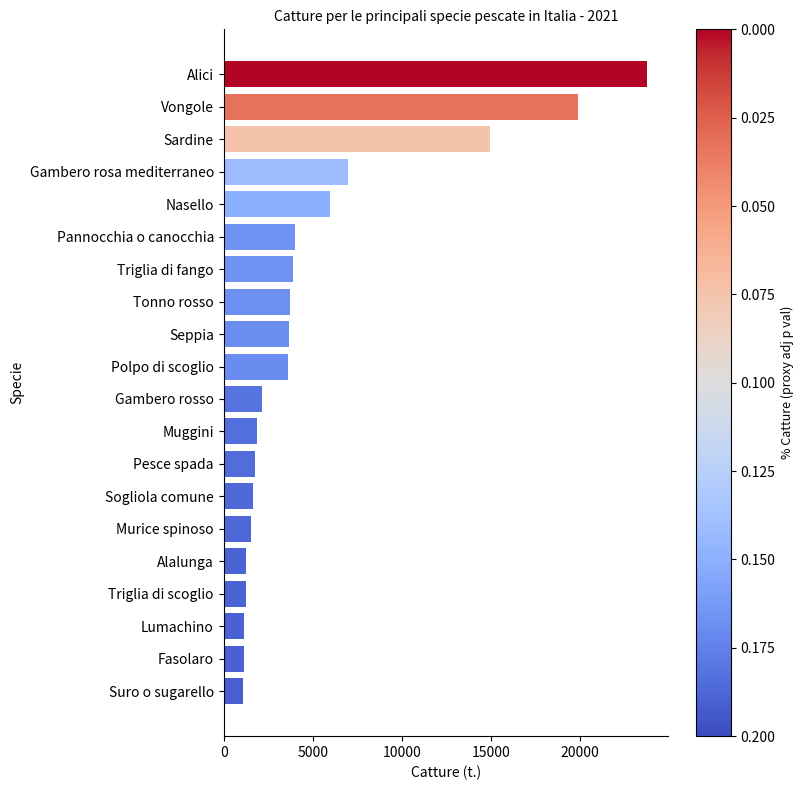

What is the greatest value displayed?

23725